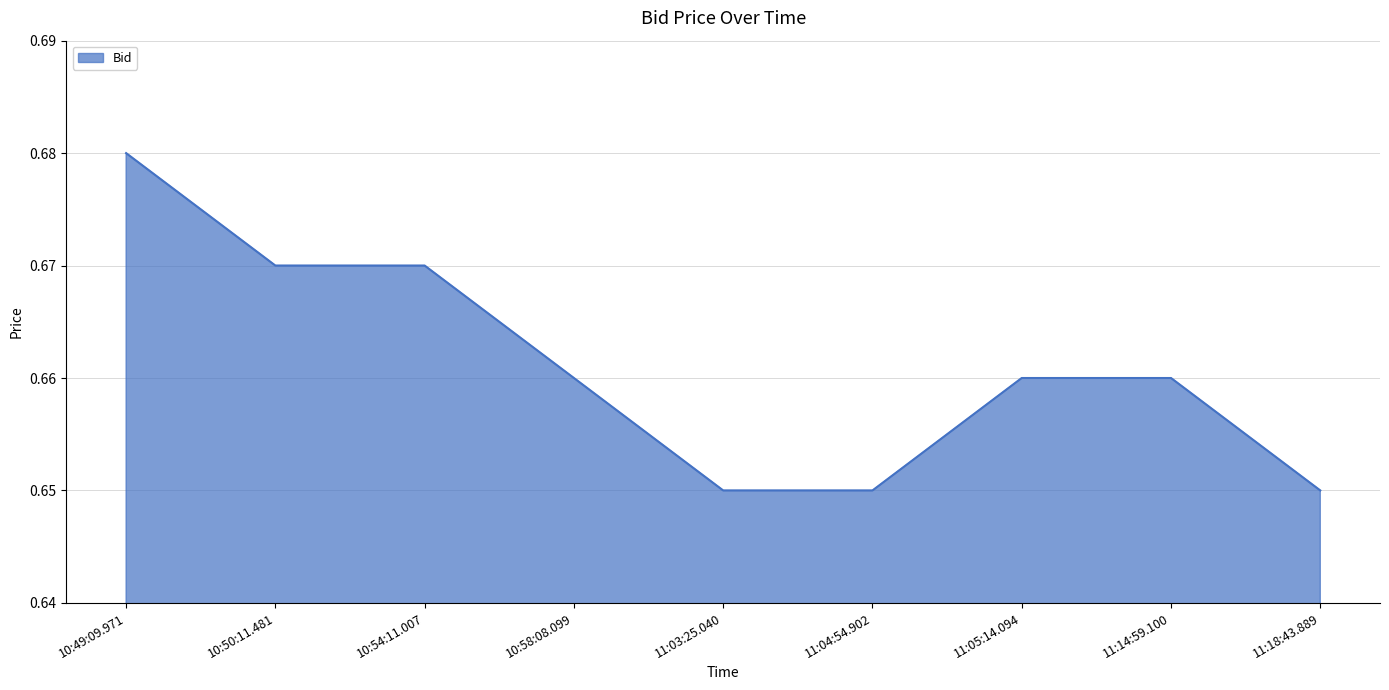

At which category does the chart reach its peak across all series?

10:49:09.971